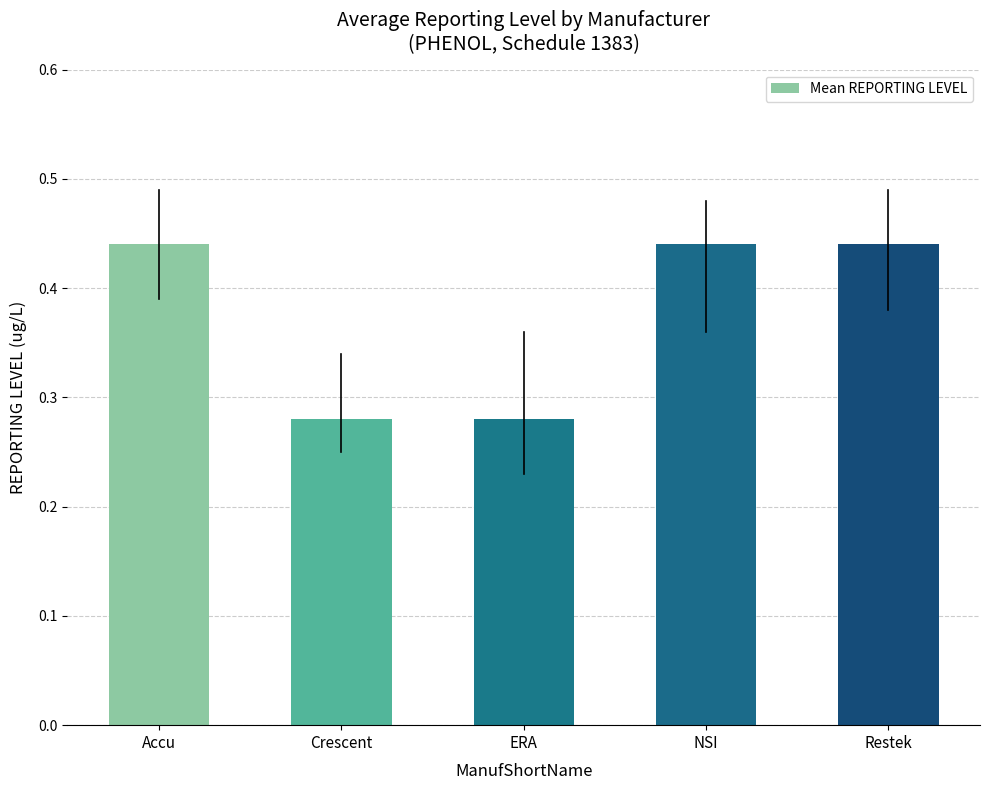

How many values are between 0 and 1?

5